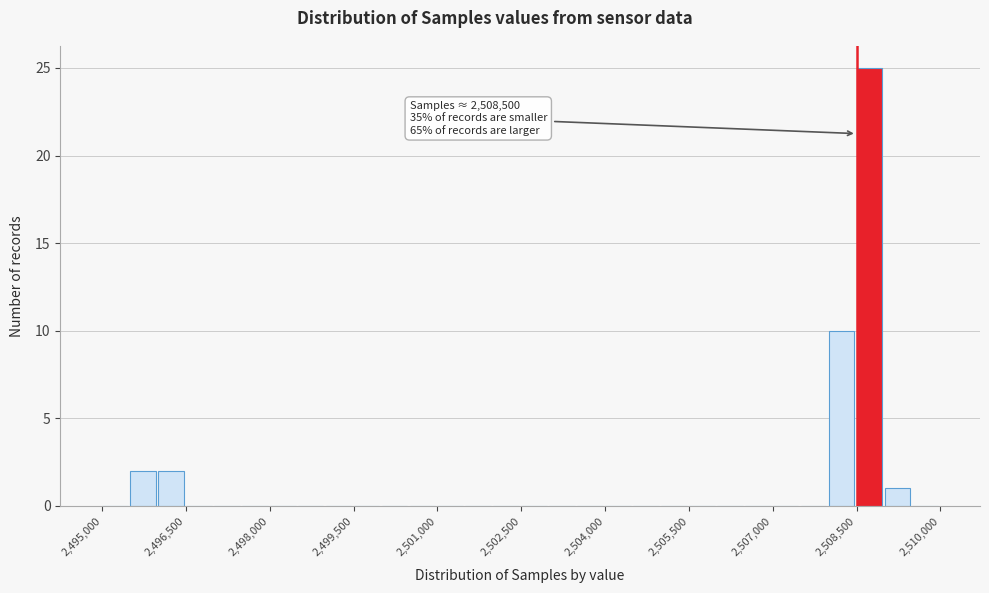

Around what value on the x-axis is the tallest bar? Give the approximate position of its centre, as read against the axis.

2508800